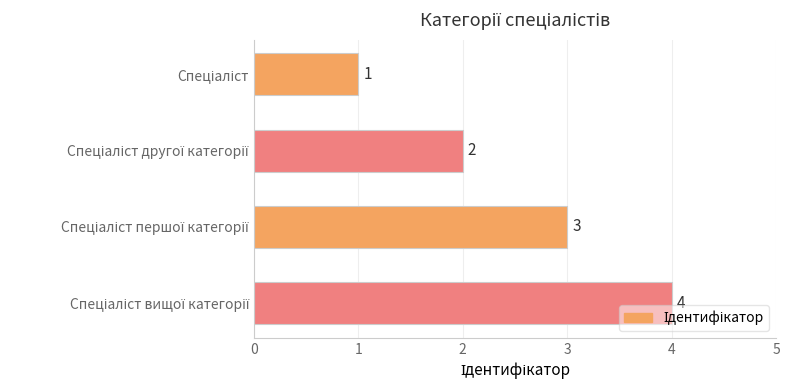

What is the greatest value displayed?

4